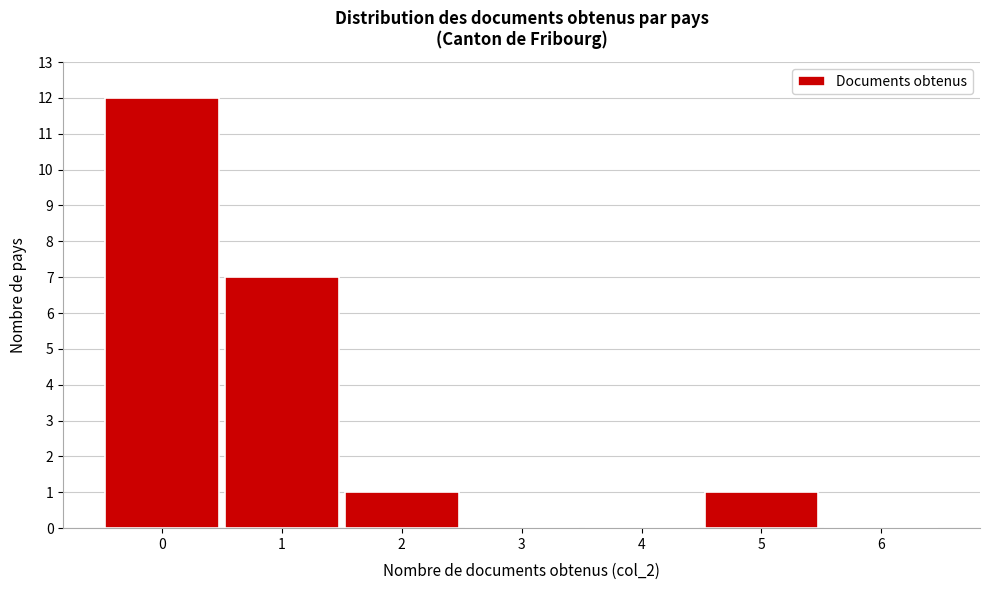

Reading right to left, what are all the values shown in this chart?

6=0	5=1	4=0	3=0	2=1	1=7	0=12